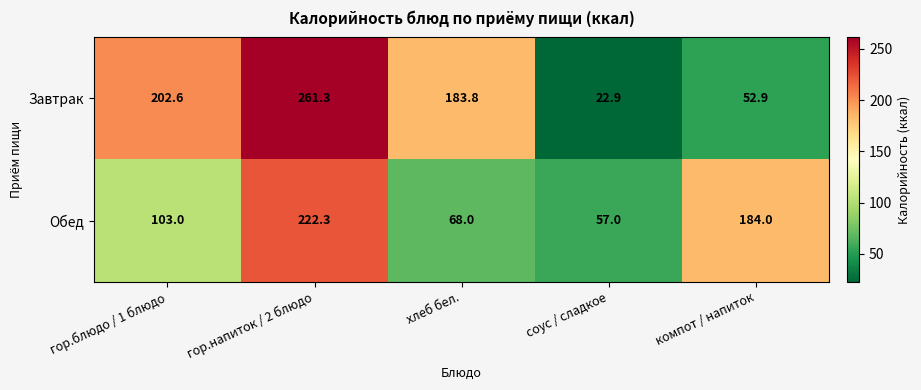

List the series in order of their peak value, highest first.

Завтрак, Обед